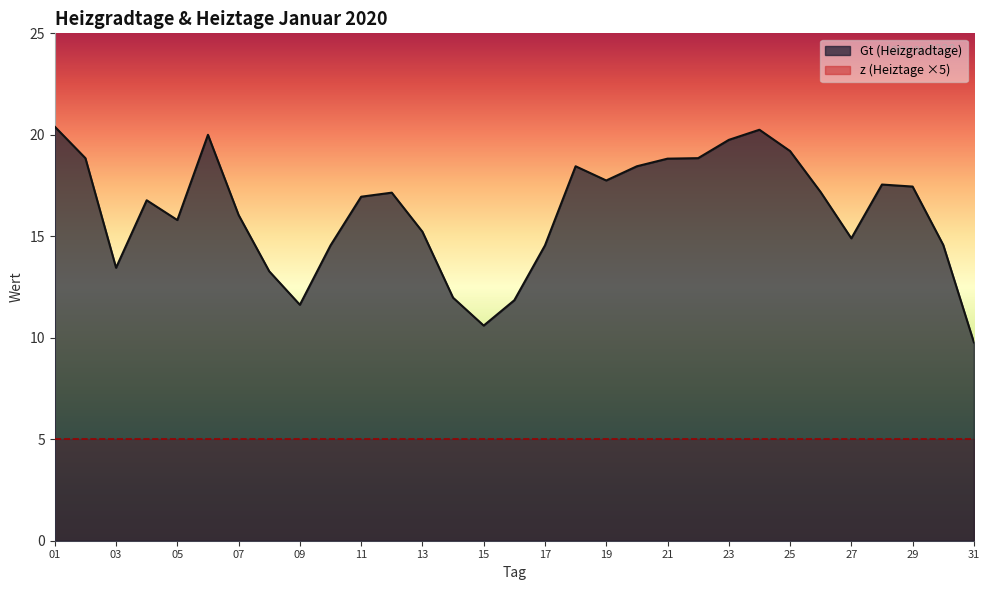

List the labels in order of value, smallest first.

31, 15, 09, 16, 14, 08, 03, 10, 17, 30, 27, 13, 05, 07, 04, 11, 12, 26, 29, 28, 19, 18, 20, 21, 02, 22, 25, 23, 06, 24, 01